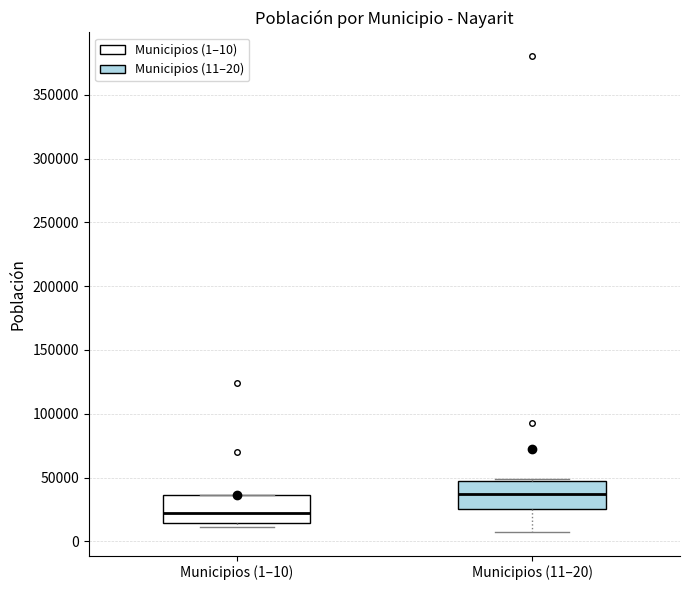

Reading left to right, read every box against the y-axis: the position of its median line, the range the box covers, and the ends of its whiskers. The values are not printed on the chart, so give them approximately, as read against the axis.

Municipios (1–10): median 20000, box 15000 to 35000, whiskers 10000 to 35000
Municipios (11–20): median 35000, box 25000 to 50000, whiskers 10000 to 50000